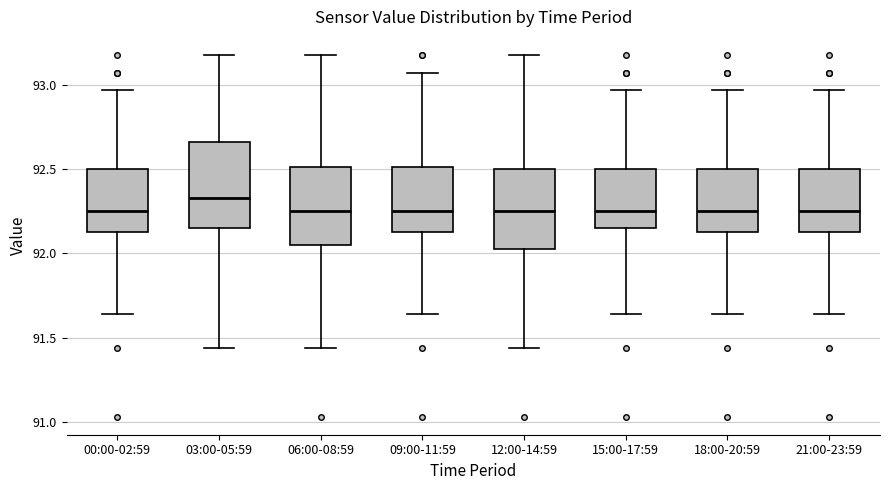

Where is the upper edge of the box for 03:00-05:59 on the y-axis? The values are not printed on the chart, so give them approximately, as read against the axis.

92.65